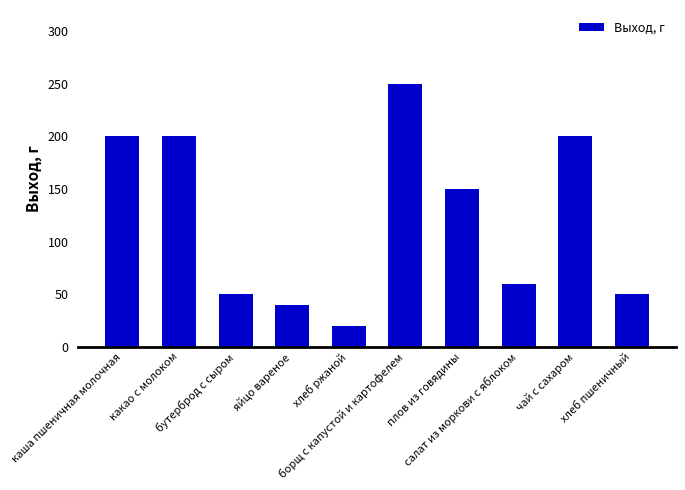

At which category does the chart reach its minimum across all series?

хлеб ржаной